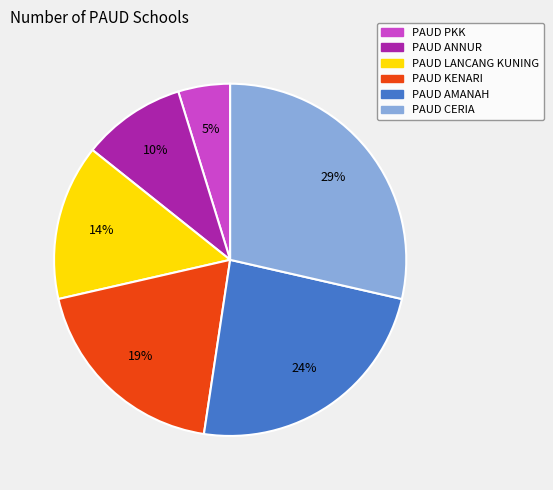

How many slices are in this pie chart?

6